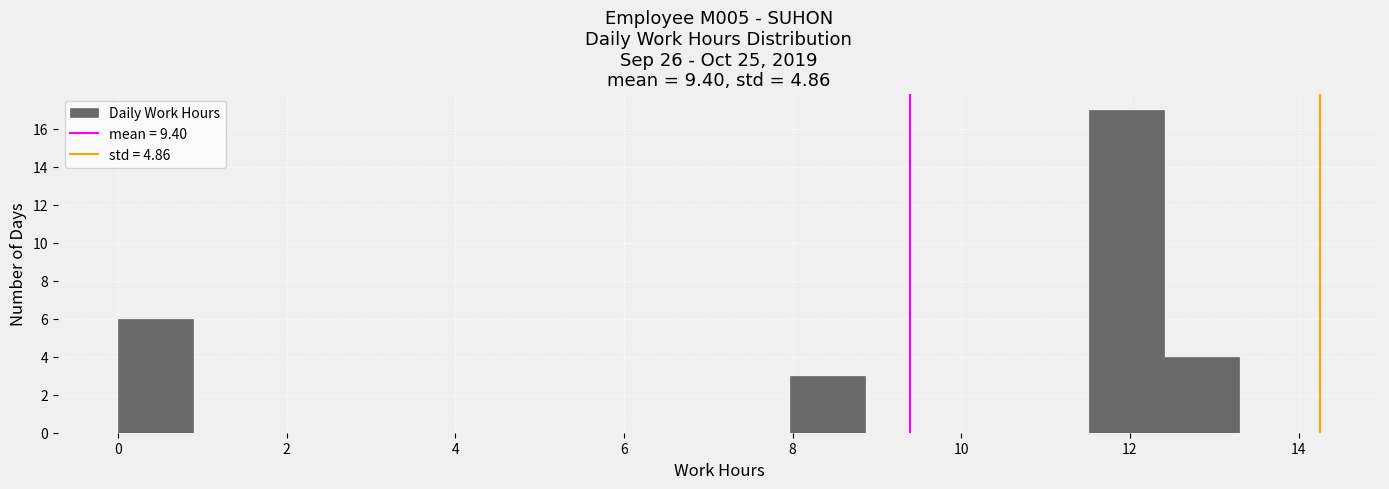

Reading left to right, list every bar in this chart as the range it spans on the x-axis followed by its height. Neither the bar edges nor the heights are printed on the chart, so give them approximately, as read against the axes.

0.0 to 0.8: 6
0.8 to 1.8: 0
1.8 to 2.6: 0
2.6 to 3.6: 0
3.6 to 4.4: 0
4.4 to 5.4: 0
5.4 to 6.2: 0
6.2 to 7.0: 0
7.0 to 8.0: 0
8.0 to 8.8: 3
8.8 to 9.8: 0
9.8 to 10.6: 0
10.6 to 11.6: 0
11.6 to 12.4: 17
12.4 to 13.2: 4